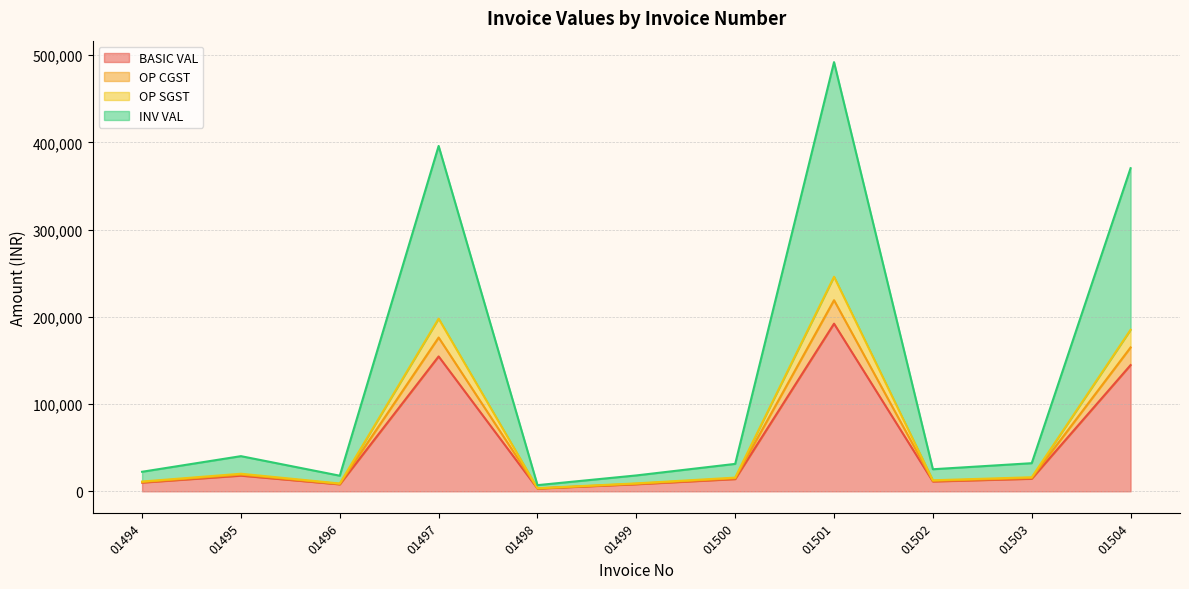

What is the total value across all series at 01502?

61246.0